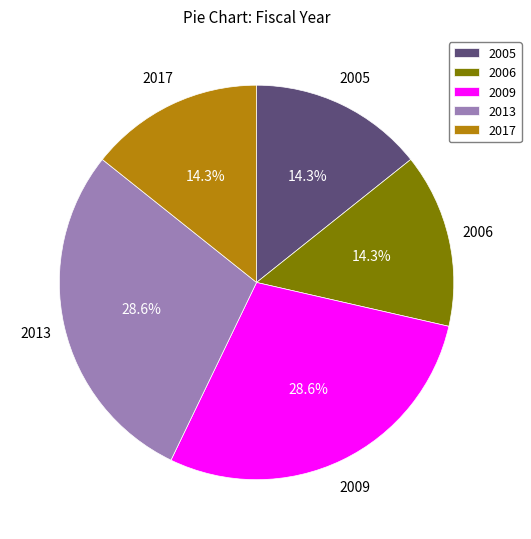

What is the ratio of the value at 2017 to the value at 2009?

0.5